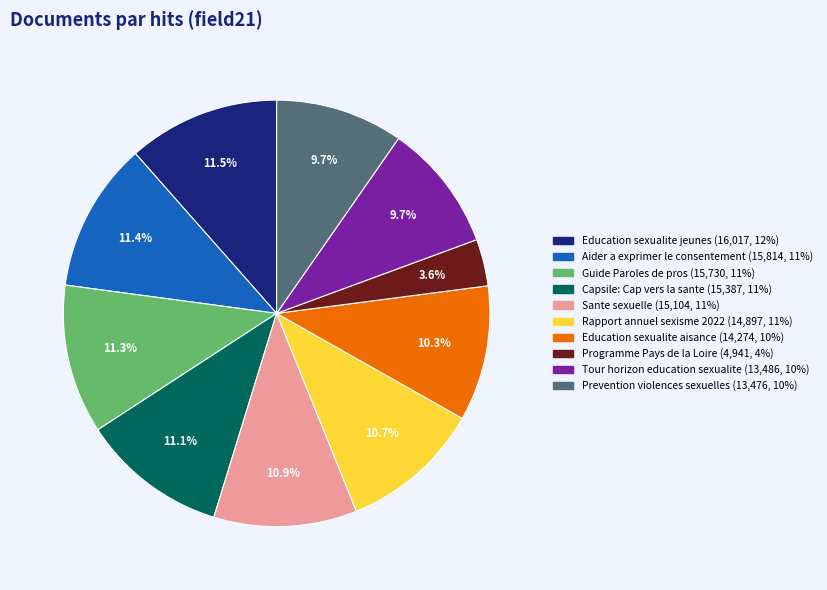

Count the number of slices in the pie.

10